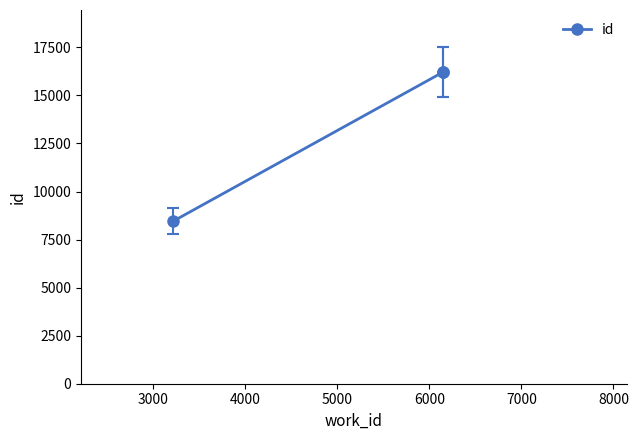

What is the maximum value shown in the chart?

16203